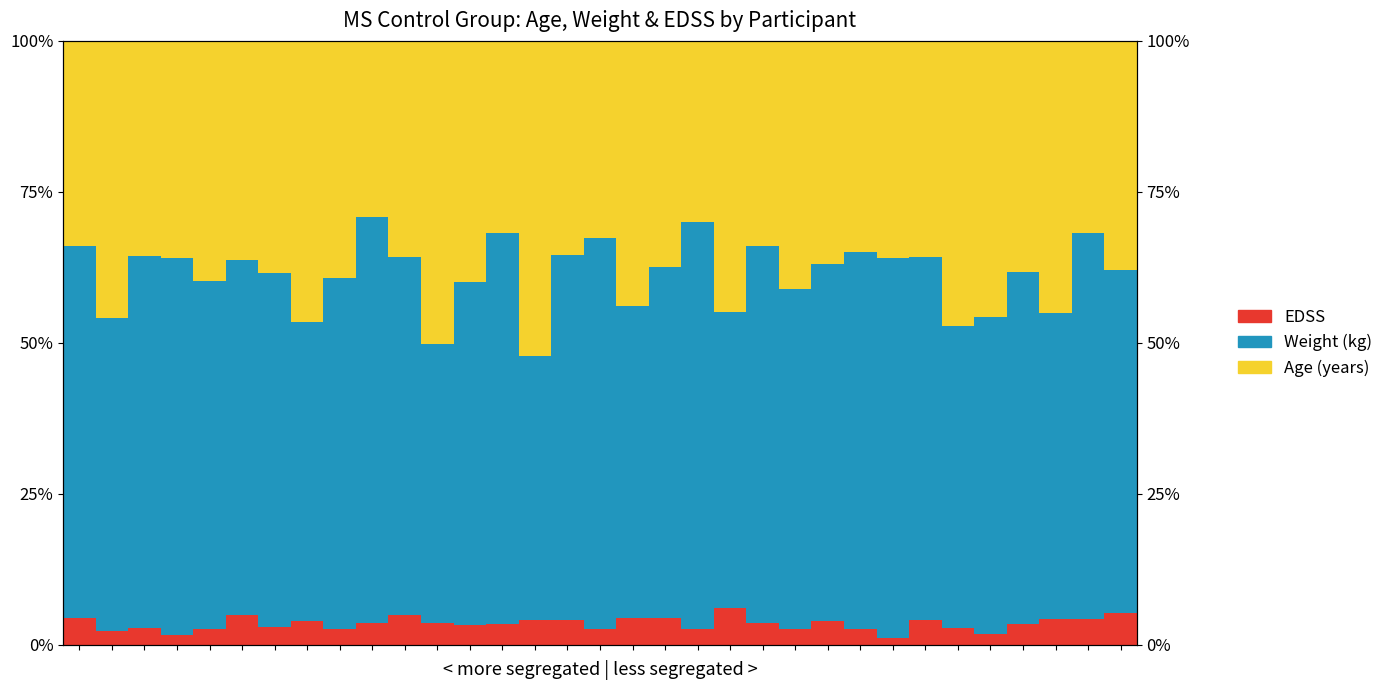

What is the value of the EDSS bar at the 28th from the left?

2.8